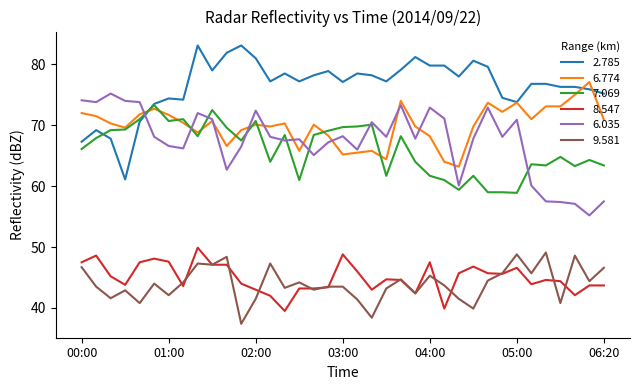

What is the highest value of the 7.069 series?

73.3